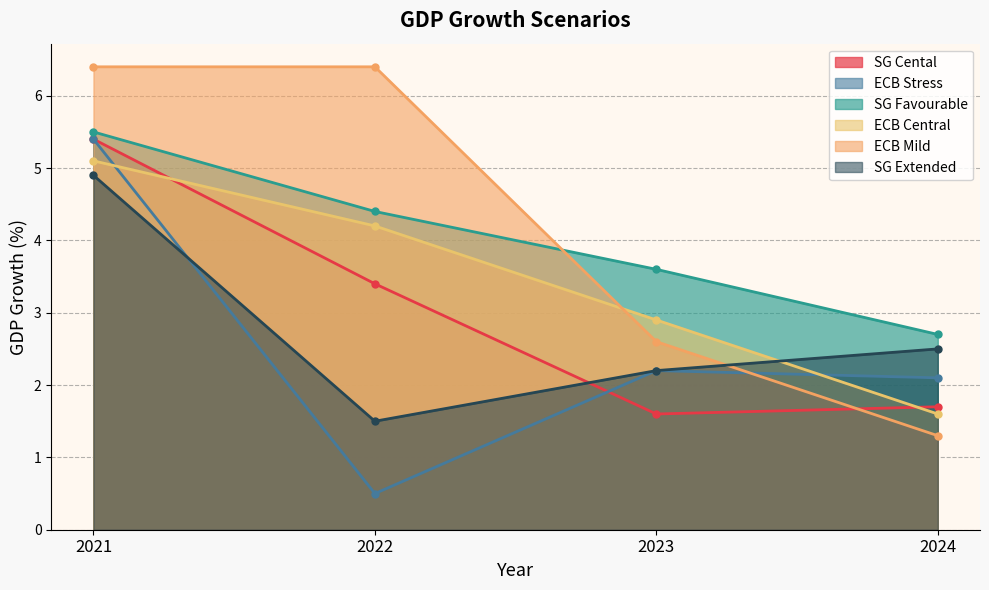

How many data points in ECB Mild are above 6?

2